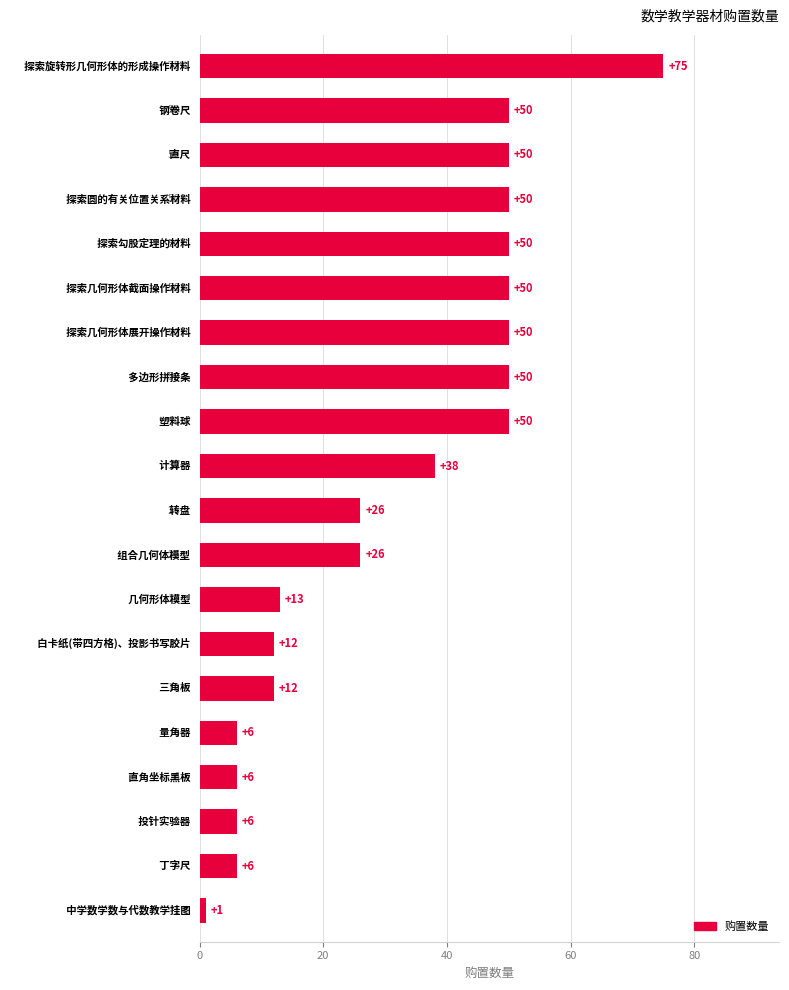

What is the value of the 3rd bar from the top?

50